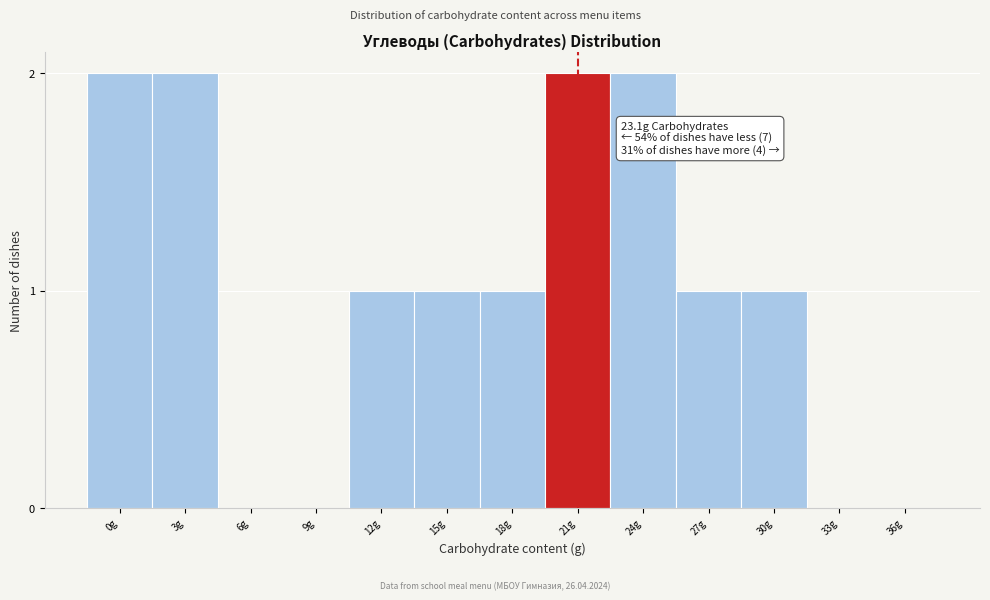

Reading left to right, list all the values displayed in this chart.

0g=2	3g=2	6g=0	9g=0	12g=1	15g=1	18g=1	21g=2	24g=2	27g=1	30g=1	33g=0	36g=0